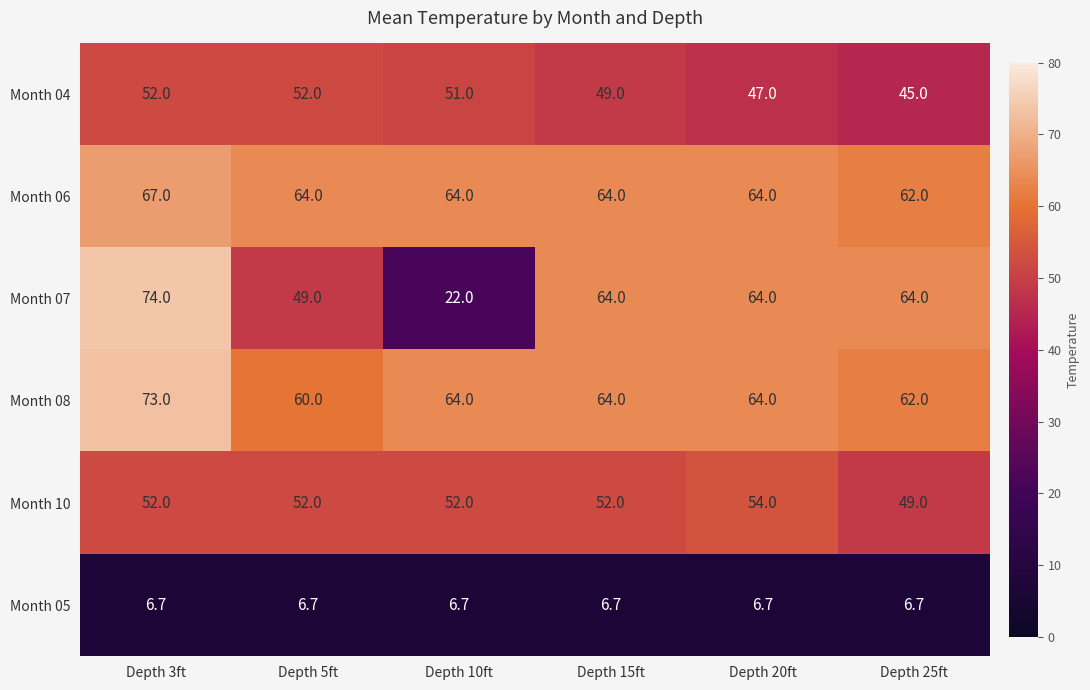

Which series has the largest range (max minus min)?

Month 07